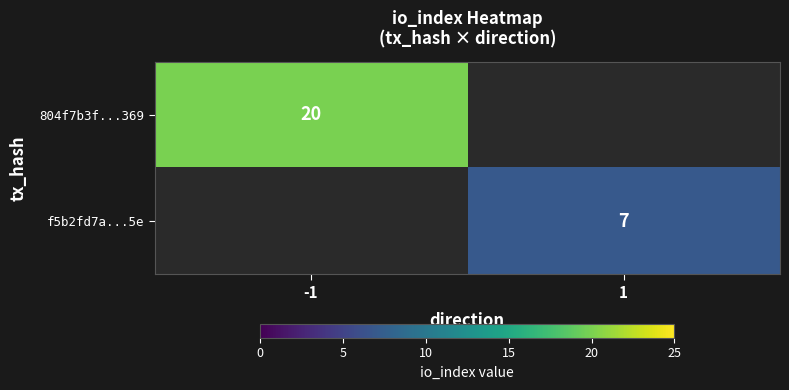

Is it true that f5b2fd7a...5e equals 7 at 1?

True